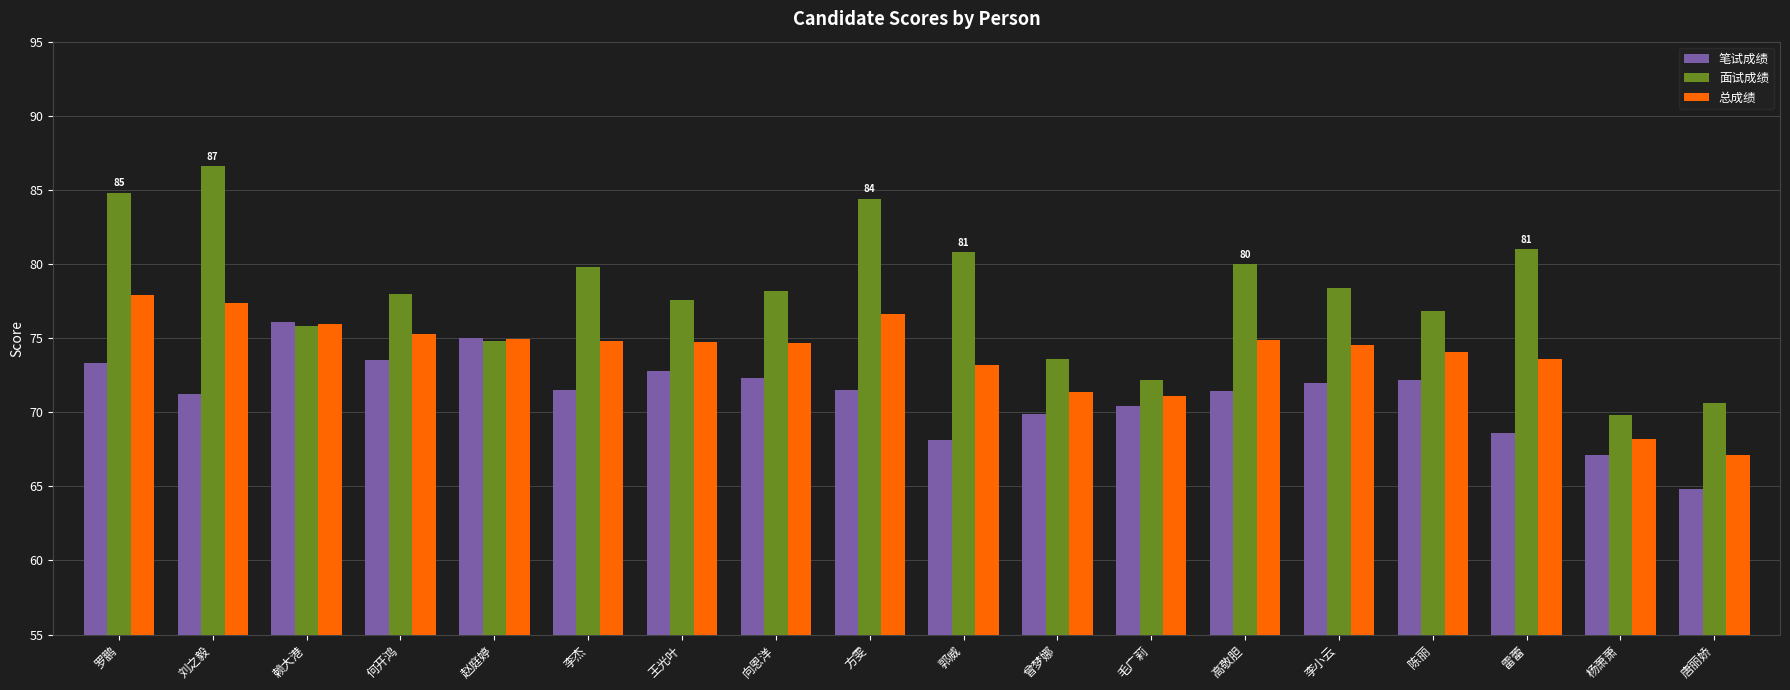

Count the number of data series in this chart.

3